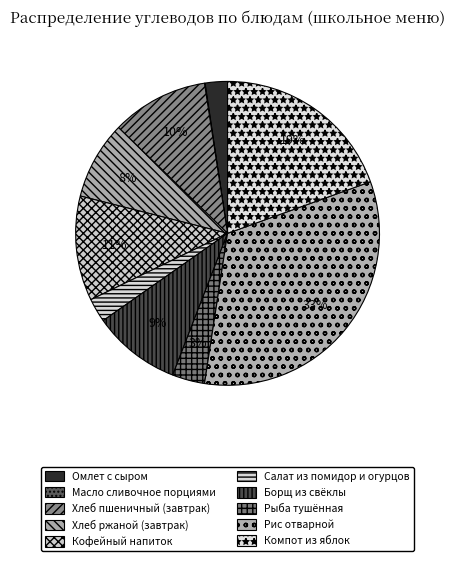

Rank the categories by value from highest to lowest.

Рис отварной, Компот из яблок, Кофейный напиток, Хлеб пшеничный (завтрак), Борщ из свёклы, Хлеб ржаной (завтрак), Рыба тушённая, Салат из помидор и огурцов, Омлет с сыром, Масло сливочное порциями